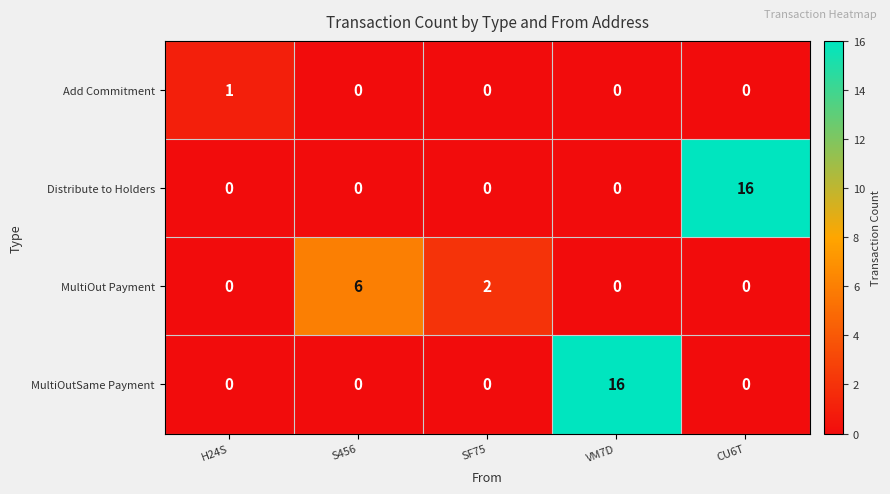

What is the spread (max minus min) of values at S456?

6